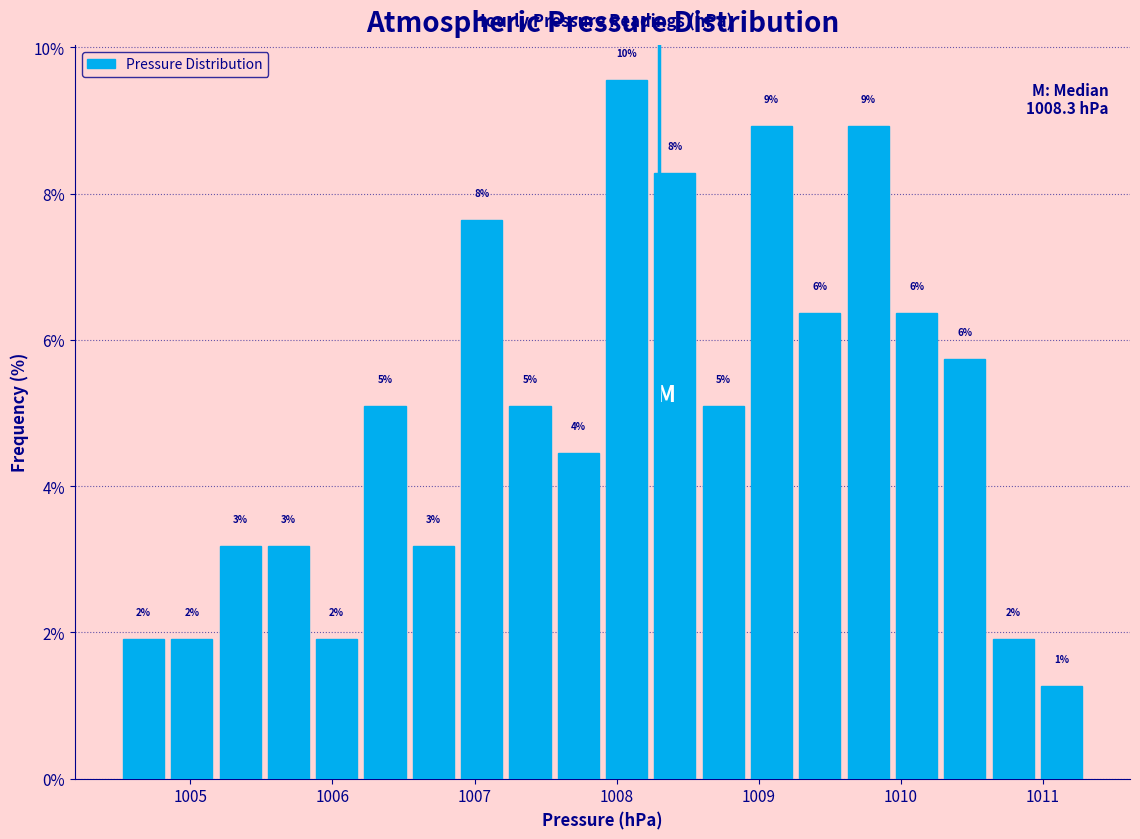

Around what value on the x-axis is the tallest bar? Give the approximate position of its centre, as read against the axis.

1008.1